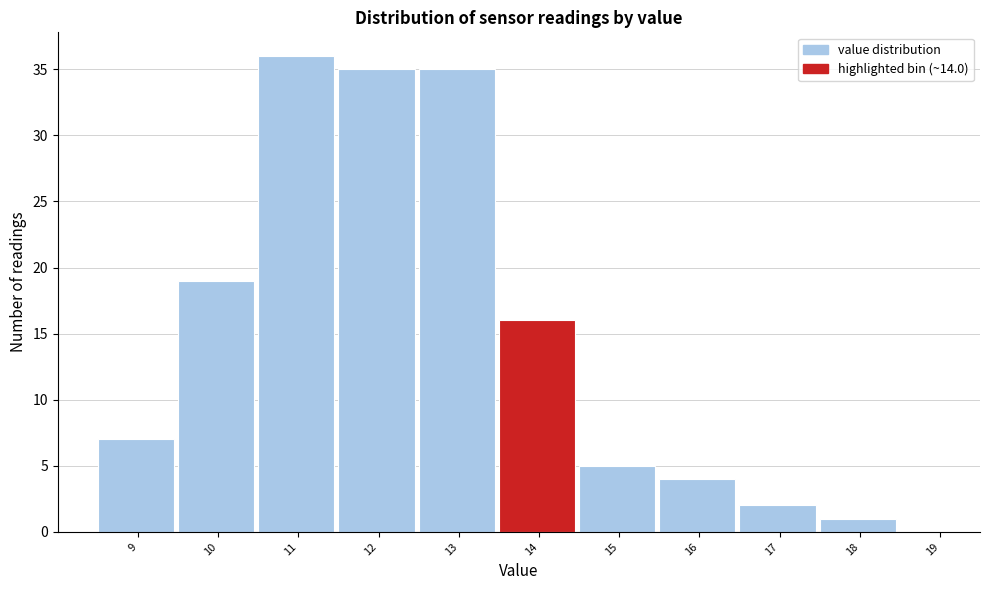

Reading left to right, what are all the values shown in this chart?

9=7	10=19	11=36	12=35	13=35	14=16	15=5	16=4	17=2	18=1	19=0